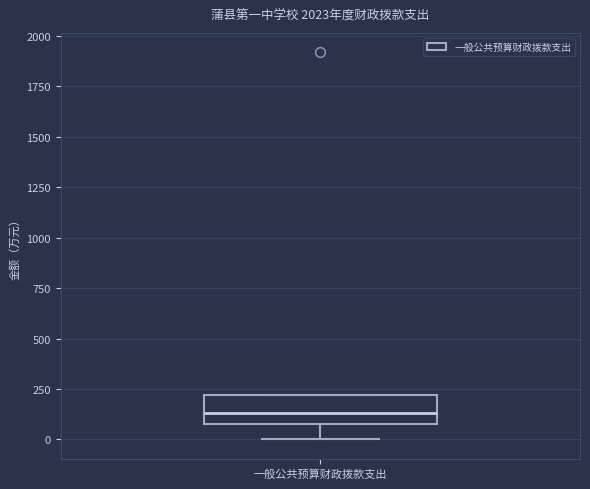

Where is the upper edge of the box for 一般公共预算财政拨款支出 on the y-axis? The values are not printed on the chart, so give them approximately, as read against the axis.

200